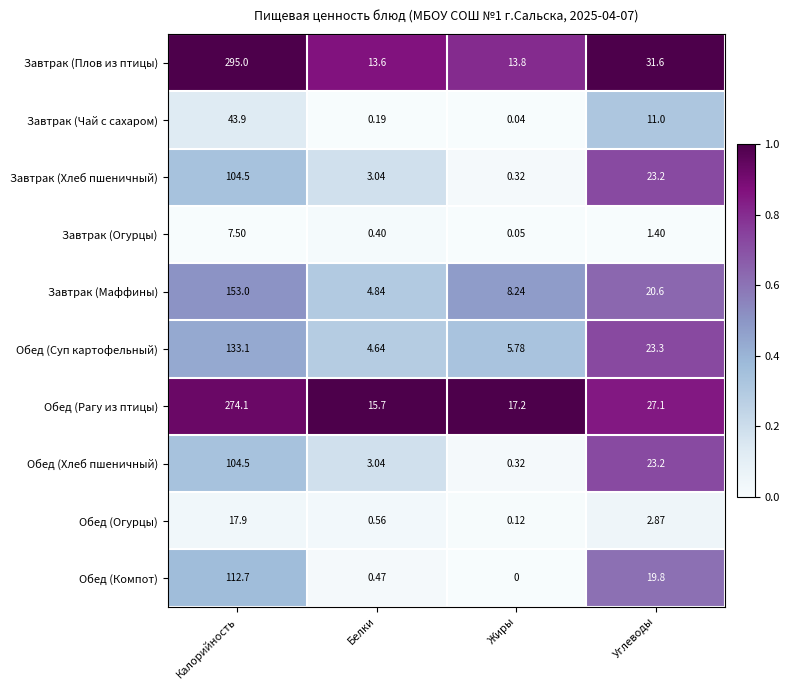

At how many categories does at least one series exceed 0?

4